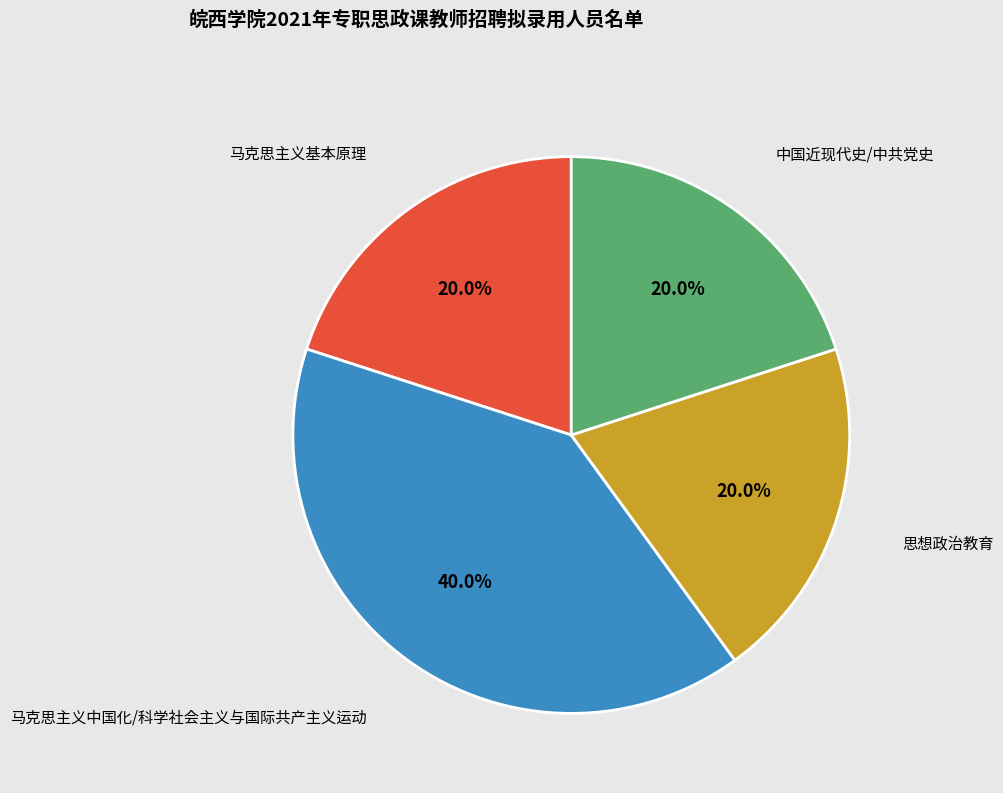

Is there any slice that represents more than half of the pie?

No